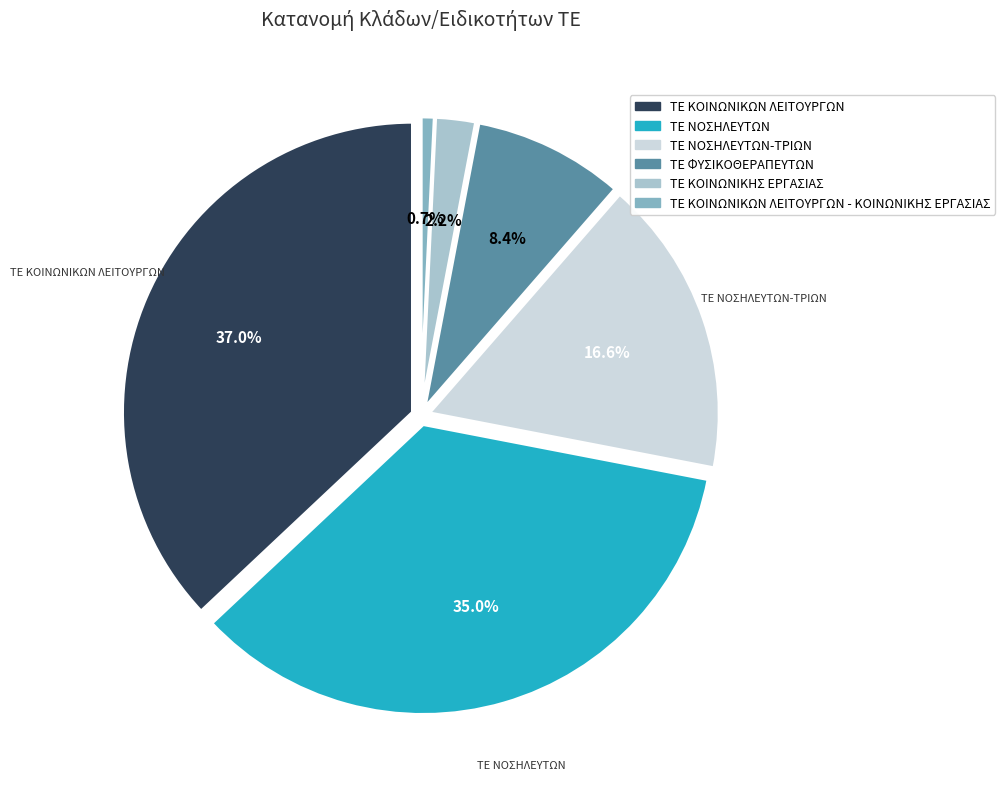

To the nearest percent, what portion does ΤΕ ΝΟΣΗΛΕΥΤΩΝ represent?

35%